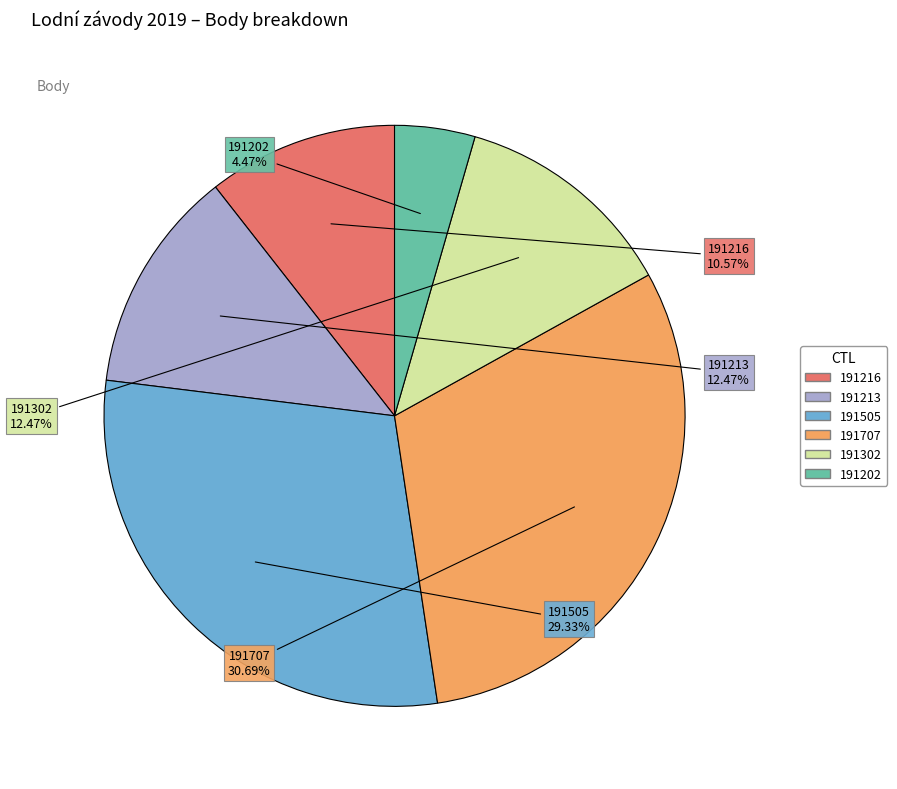

Does 191202 represent more than half of the total?

No